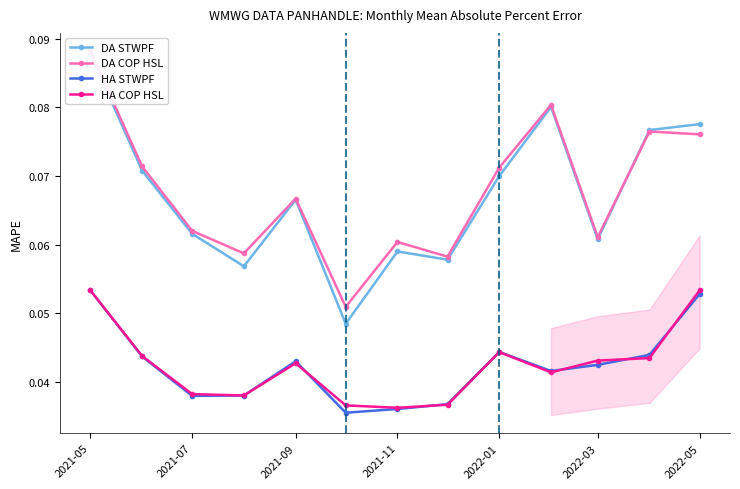

True or false: HA COP HSL has a value of 0.1 at 2022-03.

False